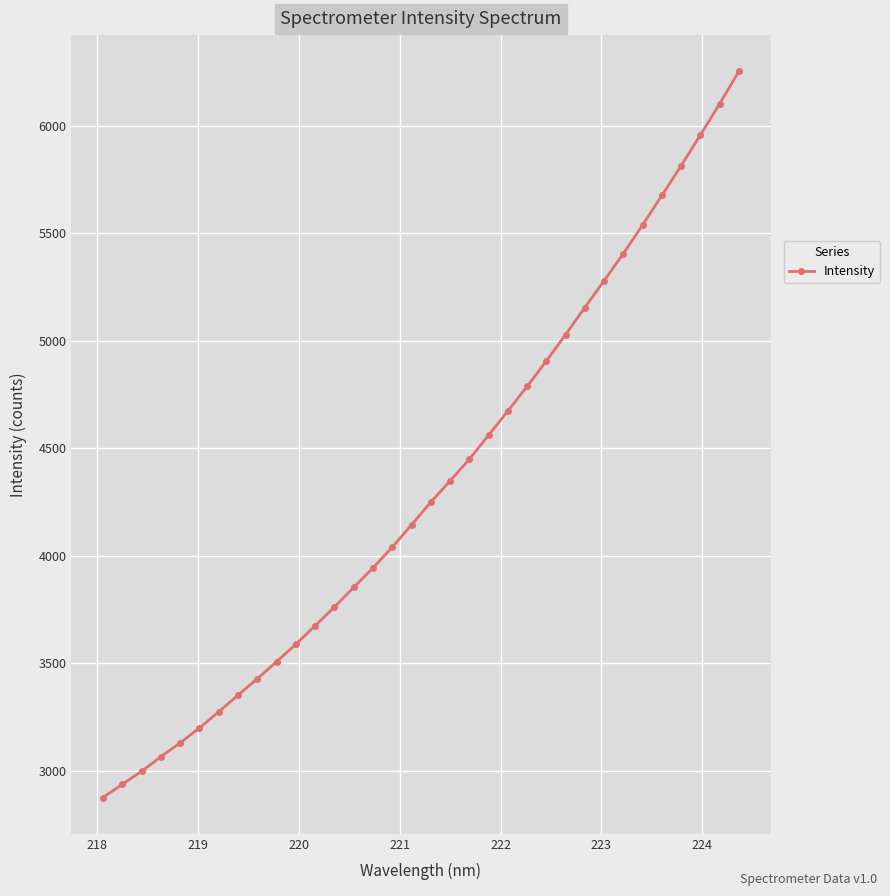

What is the minimum value shown in the chart?

2875.8